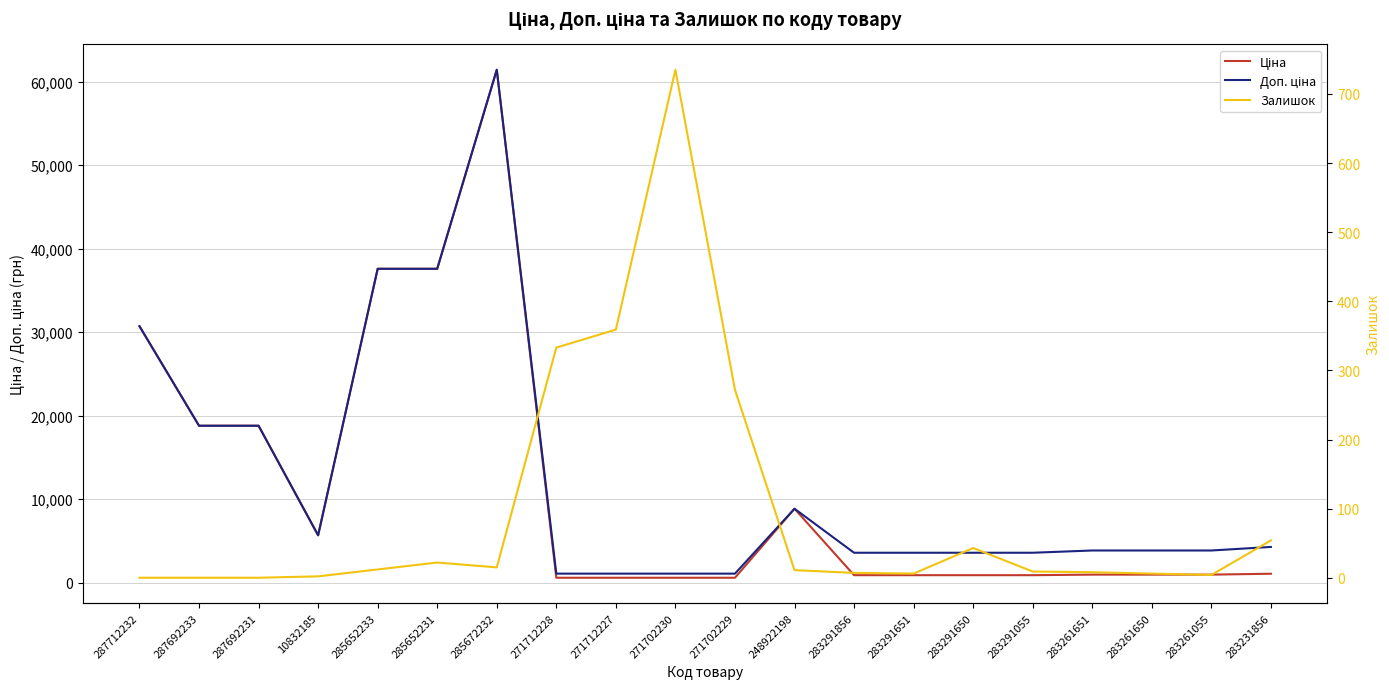

True or false: Залишок has a value of 345.5 at 287692231.

False